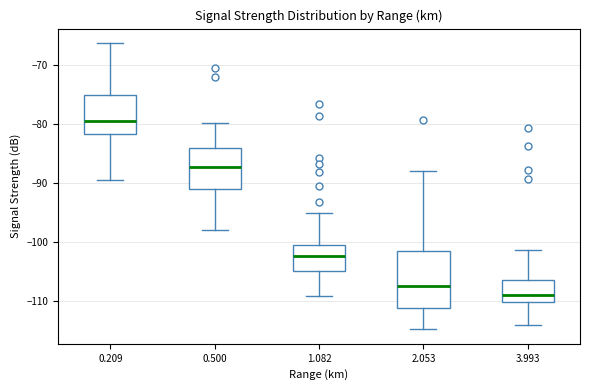

Which box has the lowest median line?

3.993